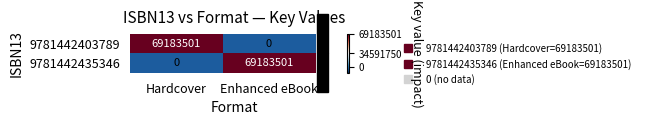

What is the total value across all series at Hardcover?

69183501